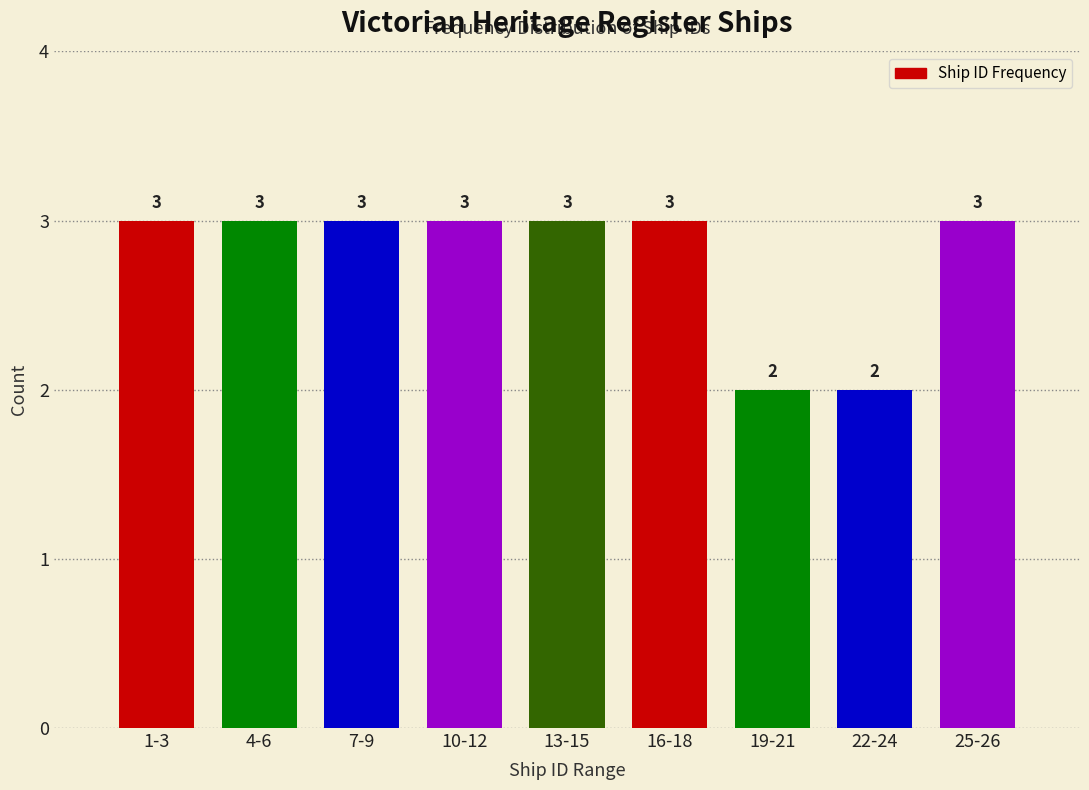

Reading right to left, list all the values displayed in this chart.

25-26=3	22-24=2	19-21=2	16-18=3	13-15=3	10-12=3	7-9=3	4-6=3	1-3=3